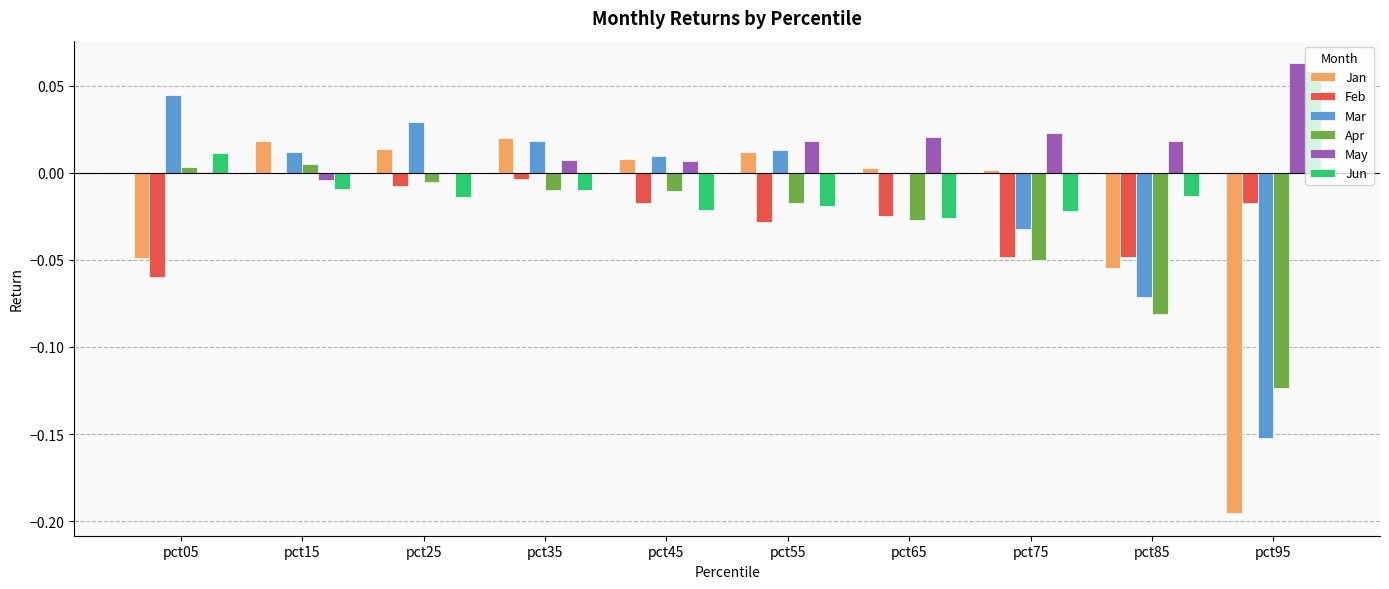

At which category does the chart reach its peak across all series?

pct95